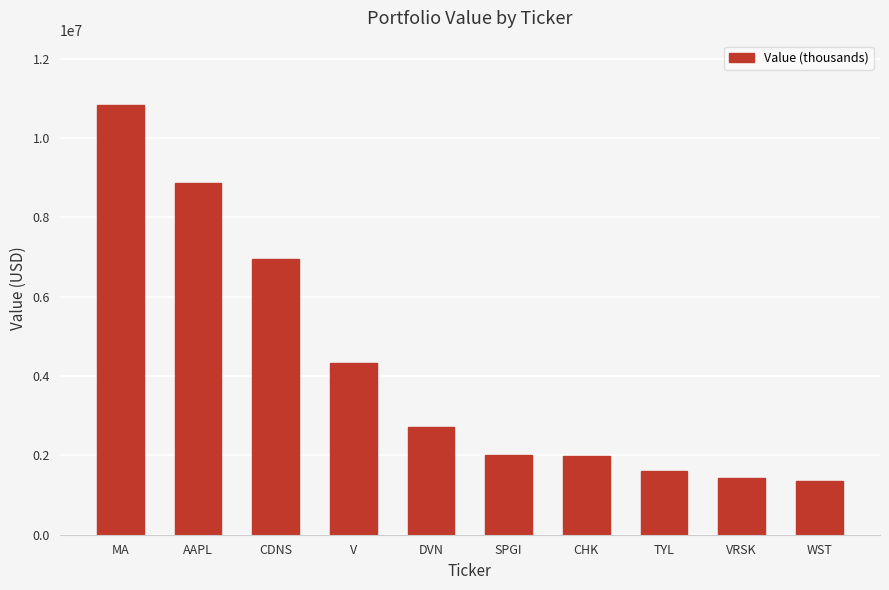

Is it true that the value at SPGI is 967167?

False